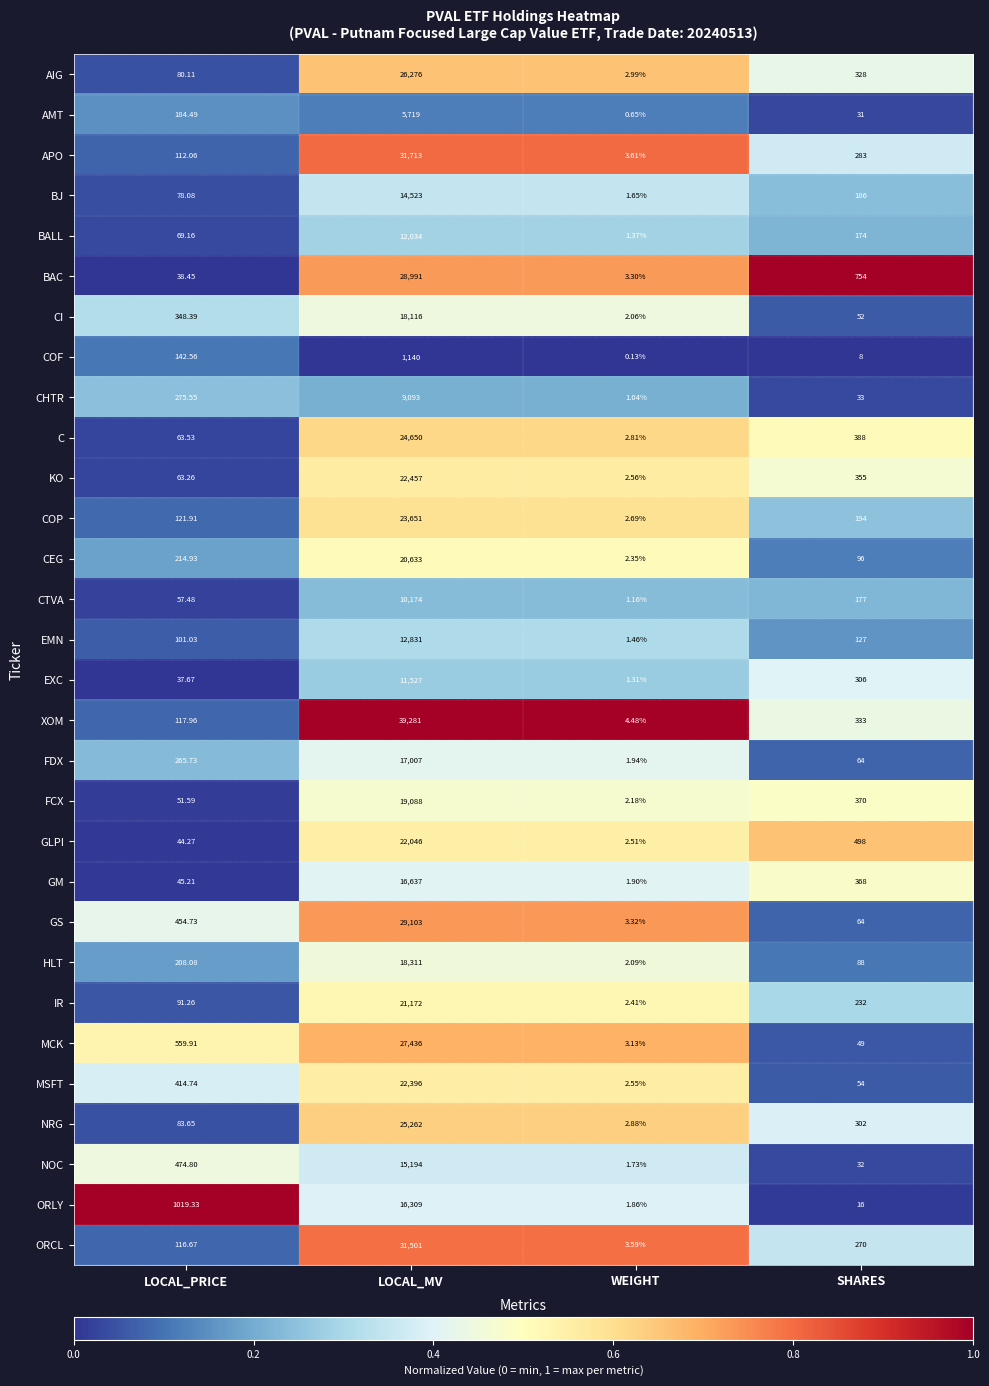

Which series changed the most between WEIGHT and SHARES?

BAC